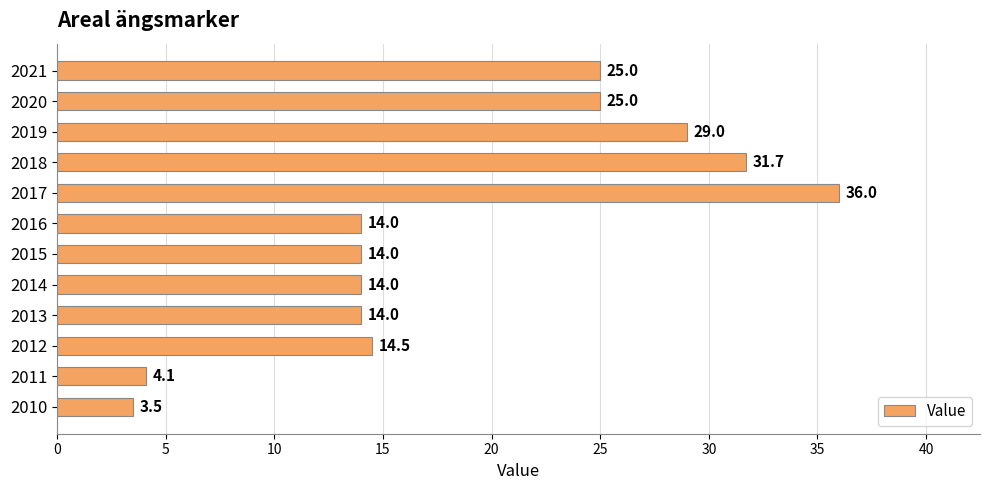

Which has a higher value, 2021 or 2012?

2021